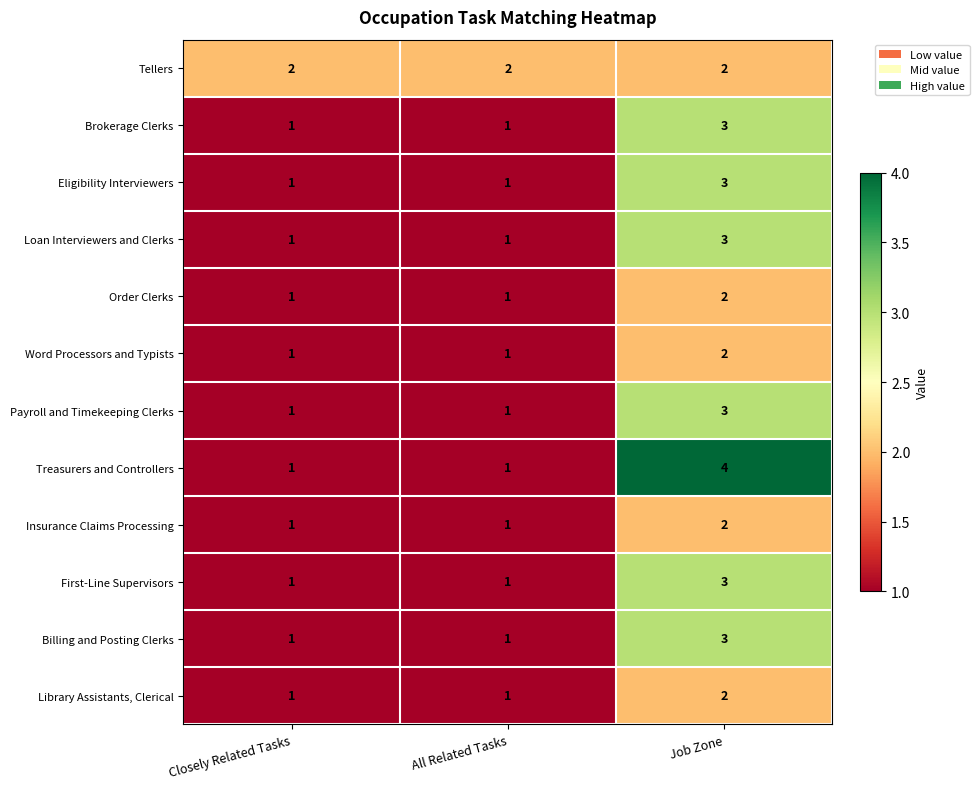

The value of First-Line Supervisors at Job Zone is 1. True or false?

False